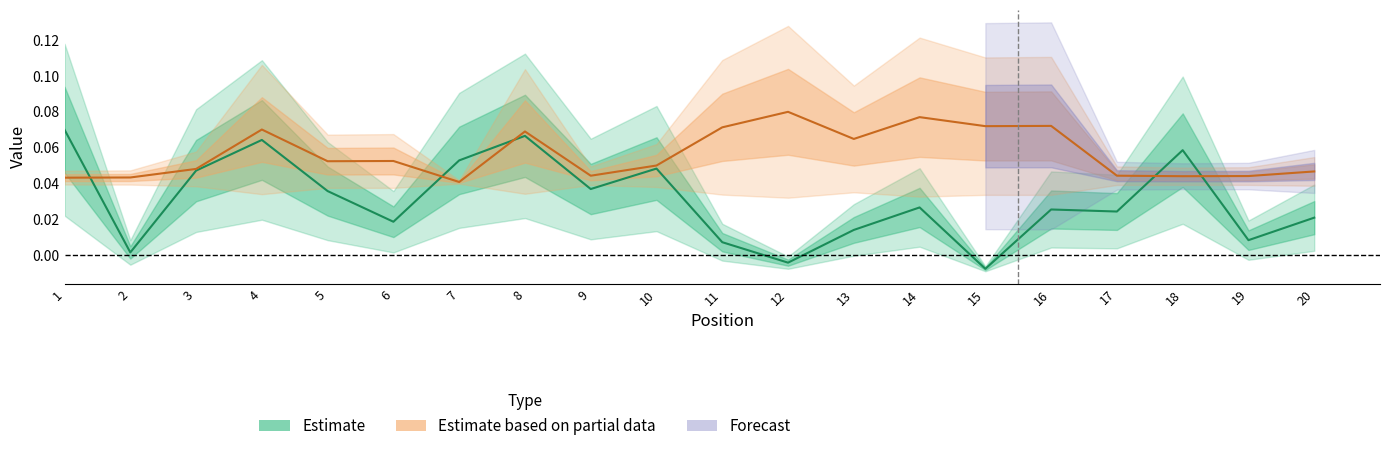

What is the value of the number point at the 7th from the left?

0.1